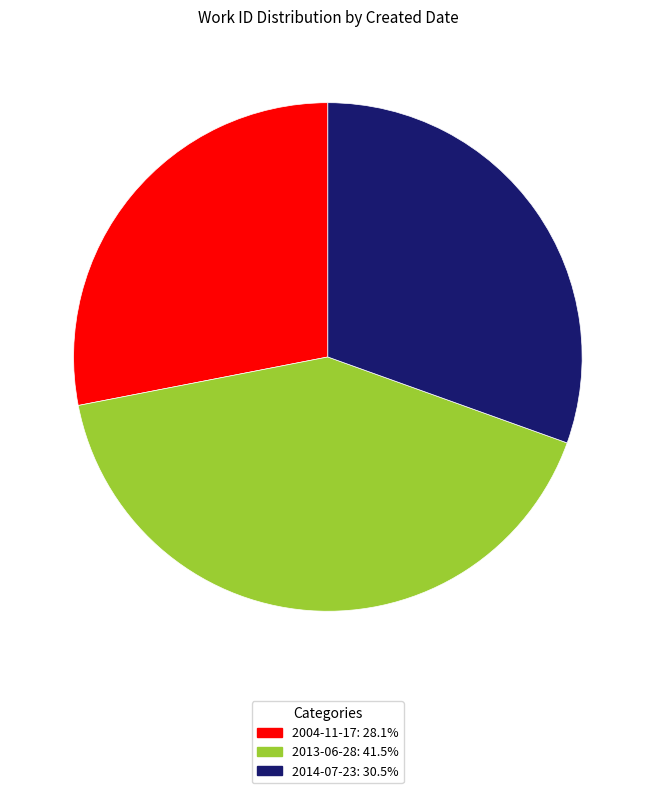

Rank the categories by value from lowest to highest.

2004-11-17, 2014-07-23, 2013-06-28